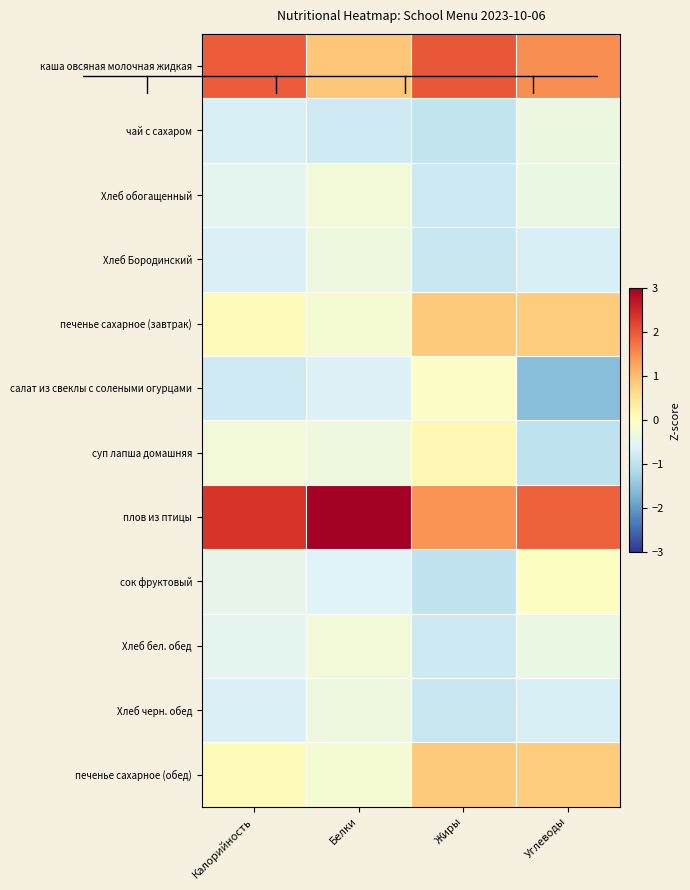

Reading left to right, what are all the values shown in this chart?

каша овсяная молочная жидкая: Калорийность=2.0	Белки=0.9	Жиры=2.0	Углеводы=1.5
чай с сахаром: Калорийность=-0.7	Белки=-0.8	Жиры=-0.9	Углеводы=-0.4
Хлеб обогащенный: Калорийность=-0.5	Белки=-0.3	Жиры=-0.8	Углеводы=-0.4
Хлеб Бородинский: Калорийность=-0.6	Белки=-0.3	Жиры=-0.8	Углеводы=-0.7
печенье сахарное (завтрак): Калорийность=0.1	Белки=-0.2	Жиры=0.8	Углеводы=0.8
салат из свеклы с солеными огурцами: Калорийность=-0.8	Белки=-0.6	Жиры=-0.1	Углеводы=-1.6
суп лапша домашняя: Калорийность=-0.3	Белки=-0.3	Жиры=0.1	Углеводы=-1.0
плов из птицы: Калорийность=2.4	Белки=3.0	Жиры=1.4	Углеводы=1.9
сок фруктовый: Калорийность=-0.5	Белки=-0.6	Жиры=-0.9	Углеводы=-0.0
Хлеб бел. обед: Калорийность=-0.5	Белки=-0.3	Жиры=-0.8	Углеводы=-0.4
Хлеб черн. обед: Калорийность=-0.6	Белки=-0.3	Жиры=-0.8	Углеводы=-0.7
печенье сахарное (обед): Калорийность=0.1	Белки=-0.2	Жиры=0.8	Углеводы=0.8